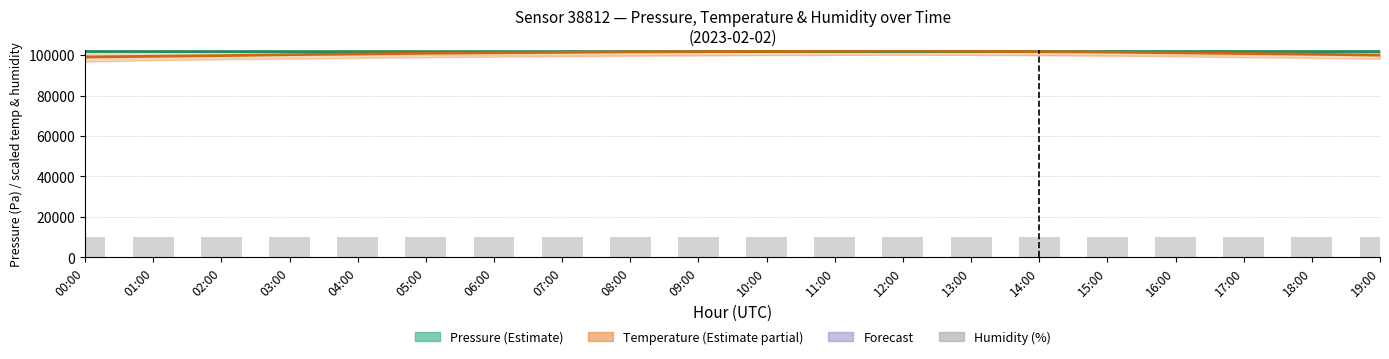

What is the difference between the maximum and minimum values in the Temperature (mean) series?

2990.0